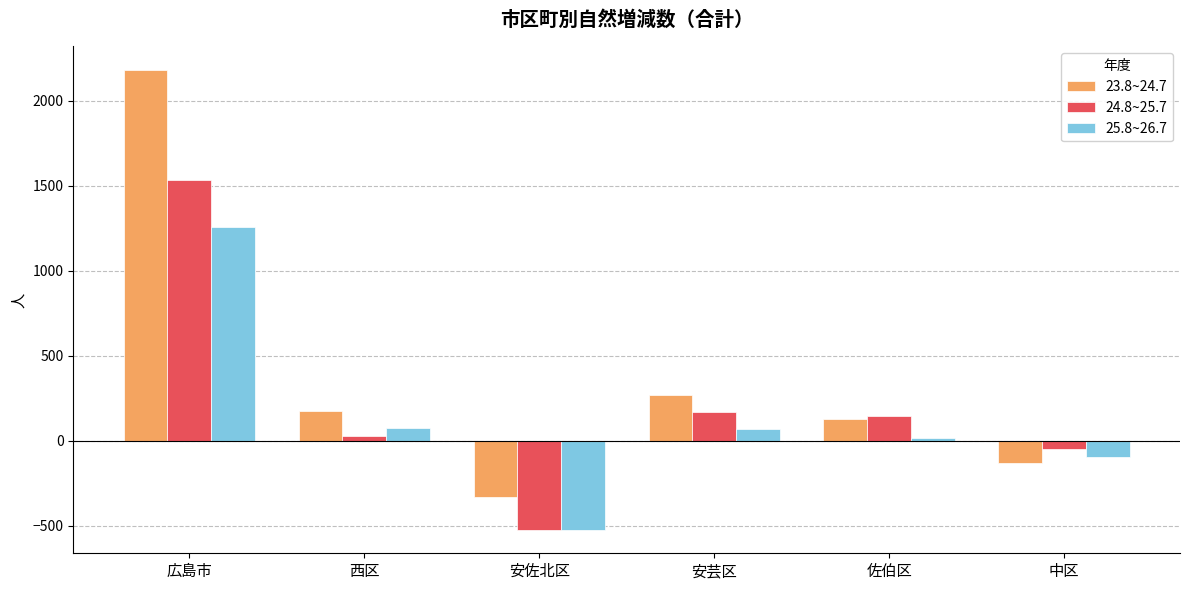

Rank the series by their average value, from lowest to highest.

25.8~26.7, 24.8~25.7, 23.8~24.7